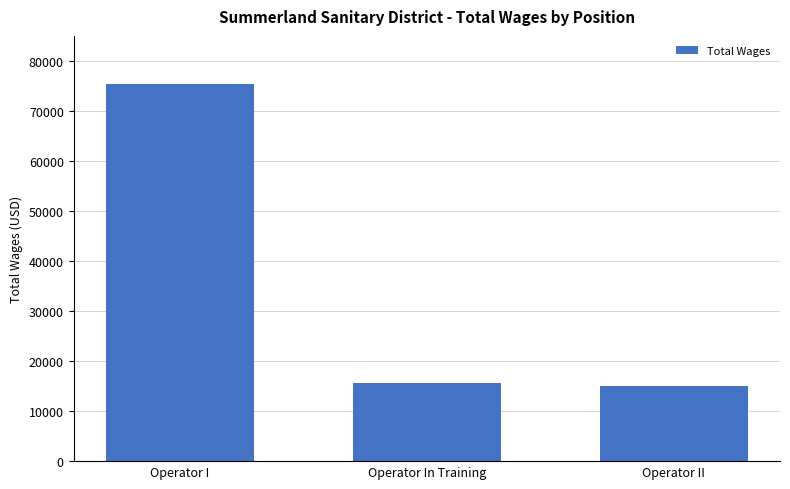

True or false: the data shows 75462 at Operator I.

True